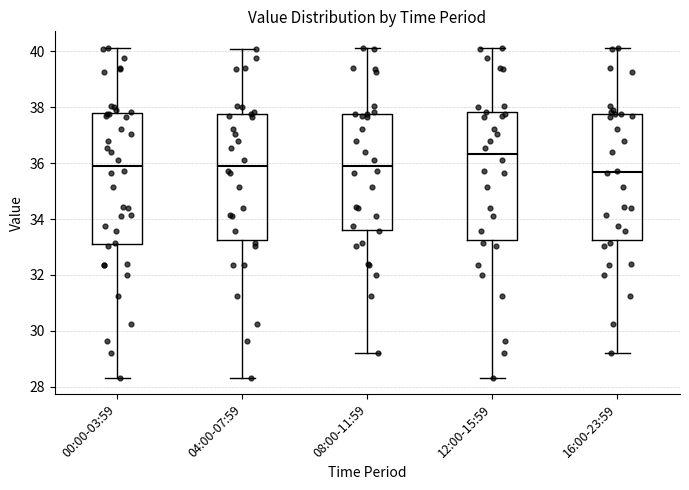

Which box's median line is the highest?

12:00-15:59